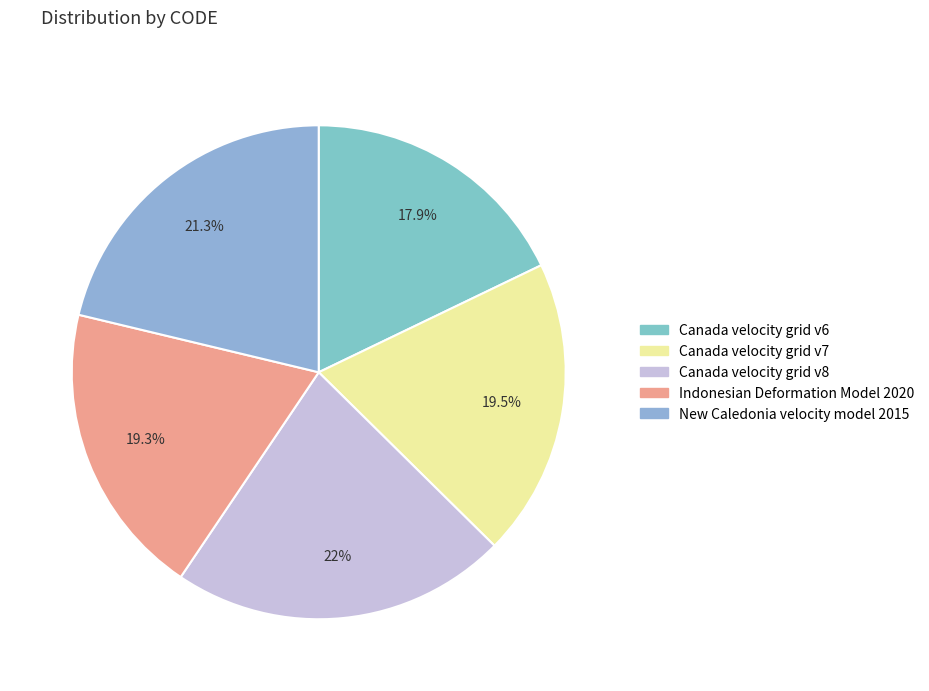

What is the smallest slice in the pie chart?

Canada velocity grid v6